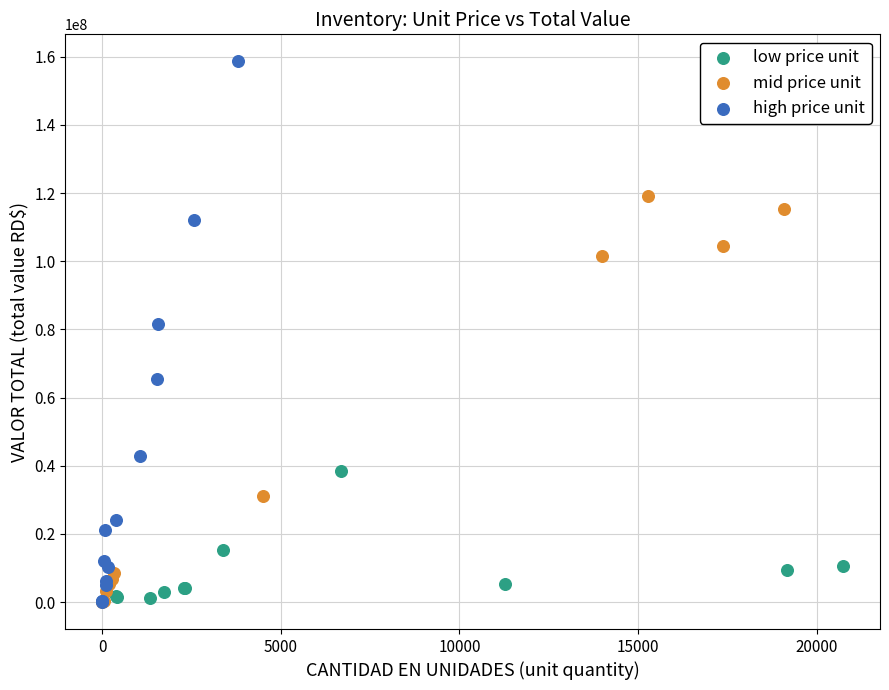

Which series has the widest spread of Y values?

high price unit